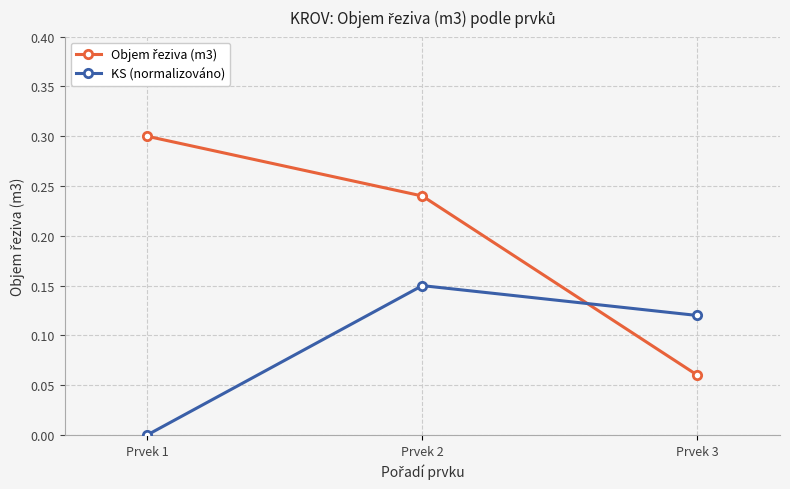

The value of KS (normalizováno) at Prvek 2 is 0.2. True or false?

False